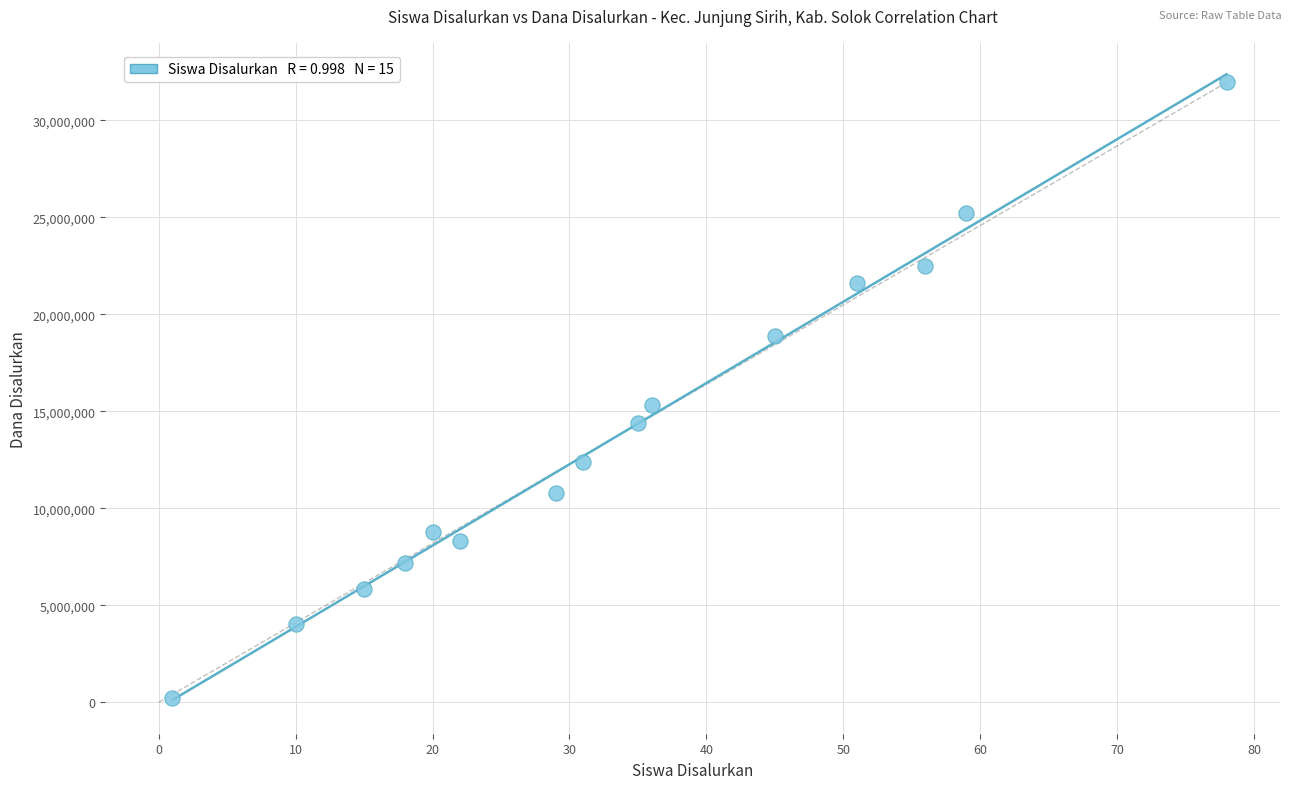

What Y value in the scatter plot is closest to 16087500?

15300000